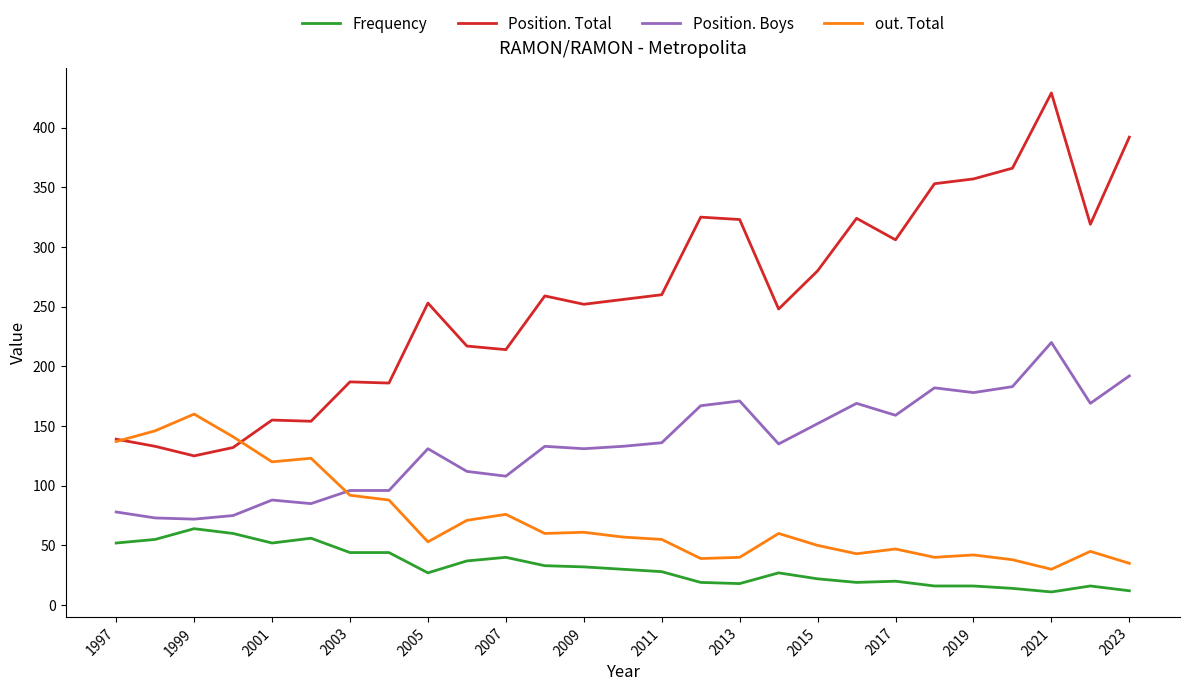

List the series in order of their overall mean, highest first.

Position. Total, Position. Boys, out. Total, Frequency